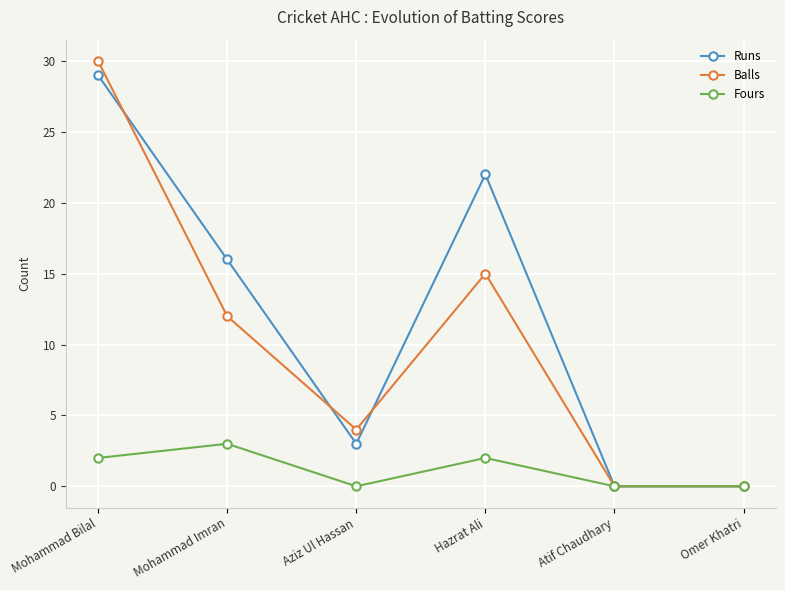

At how many categories does at least one series exceed 10?

3